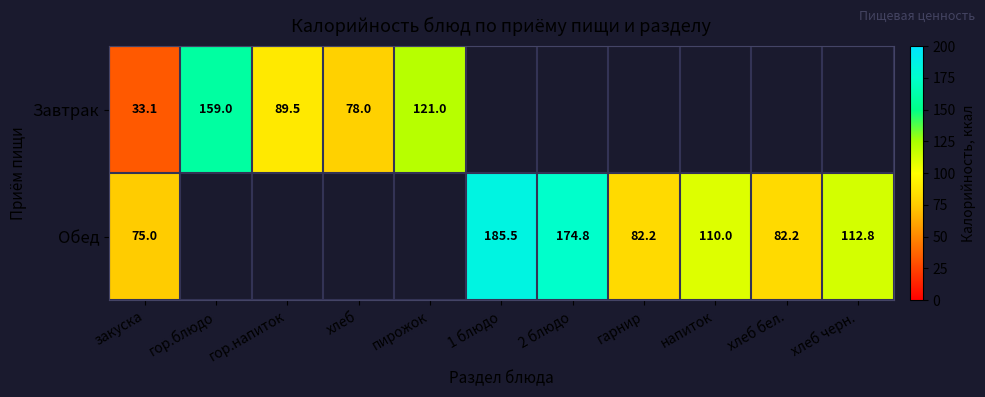

Is the value of Завтрак at пирожок greater than the value of Обед at хлеб черн.?

Yes